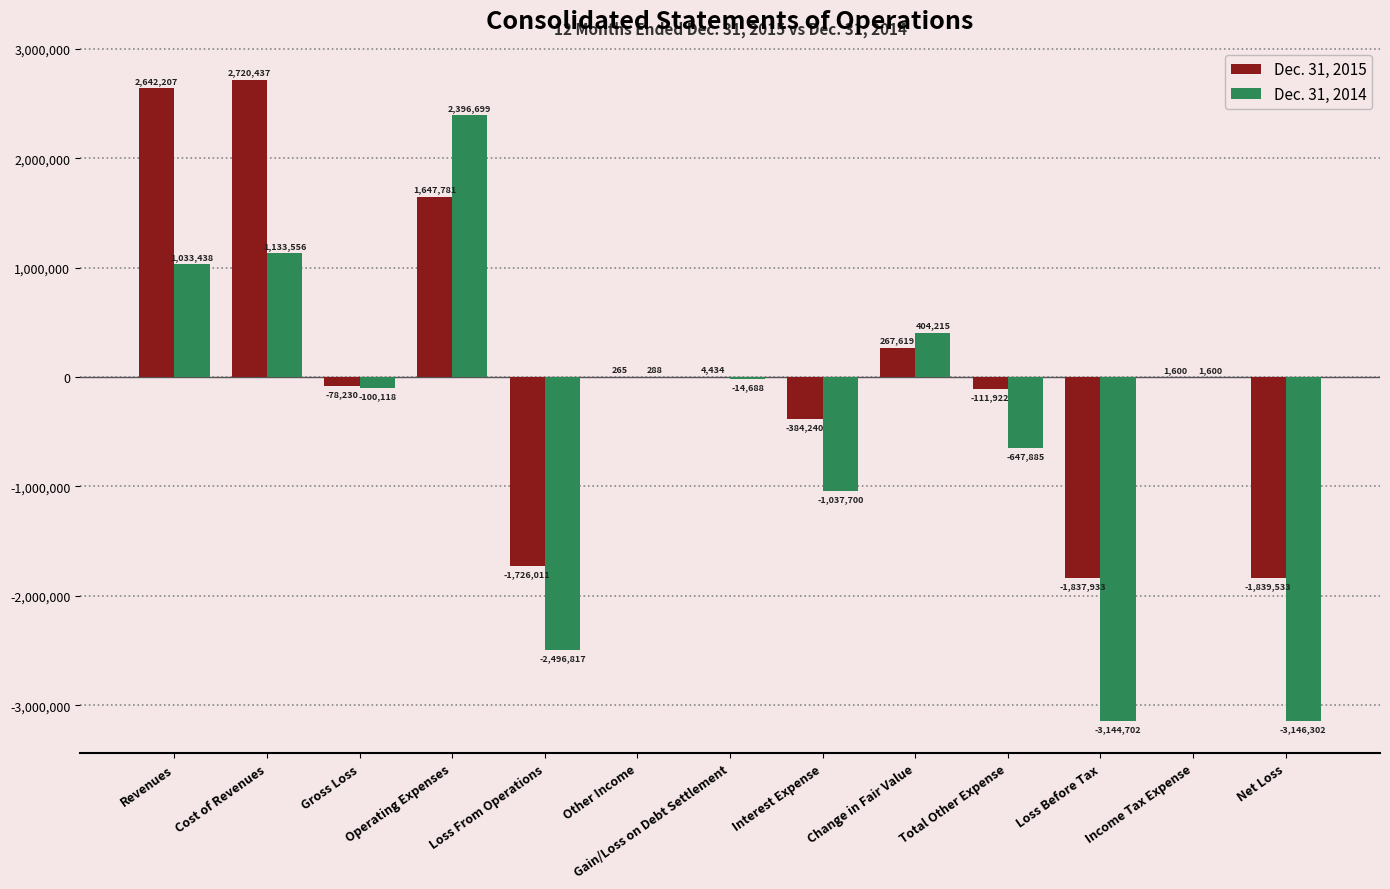

What is the sum of all Dec. 31, 2015 values?

1306474